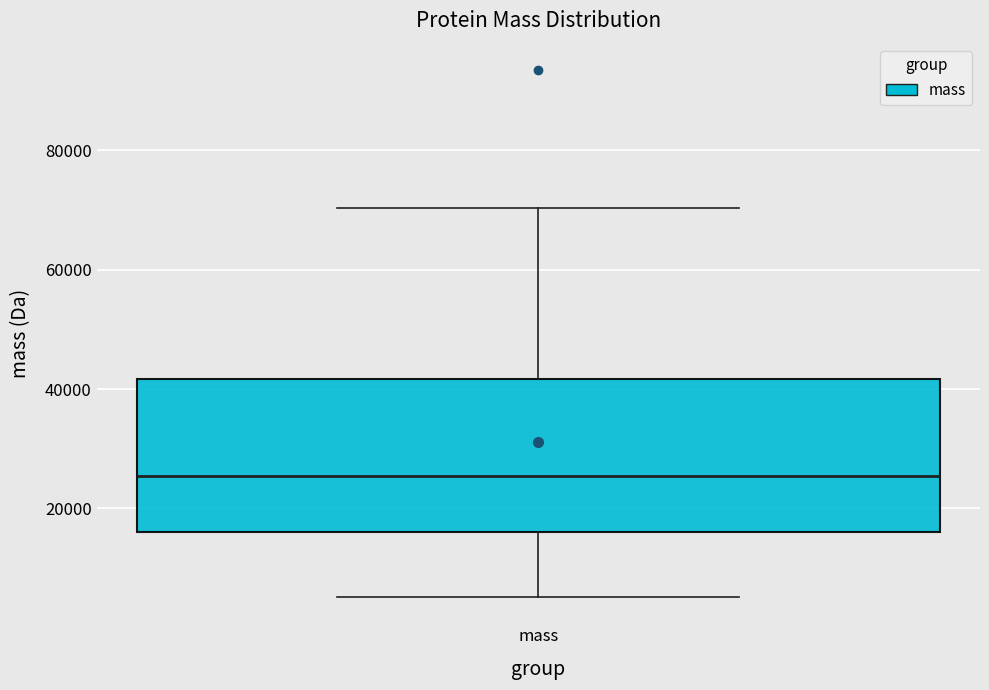

Read this box plot against the y-axis: the position of the median line, the range covered by the box, and the ends of both whiskers. The values are not printed on the chart, so give them approximately, as read against the axis.

median 26000, box 16000 to 42000, whiskers 6000 to 70000